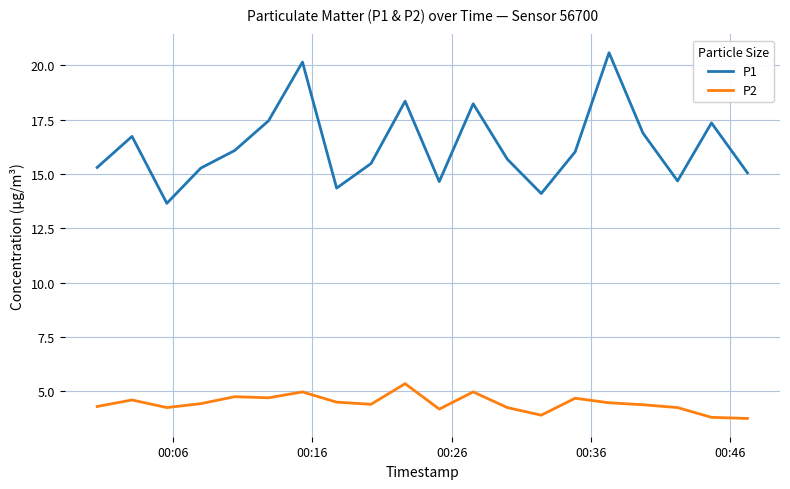

List the series in order of their peak value, lowest first.

P2, P1